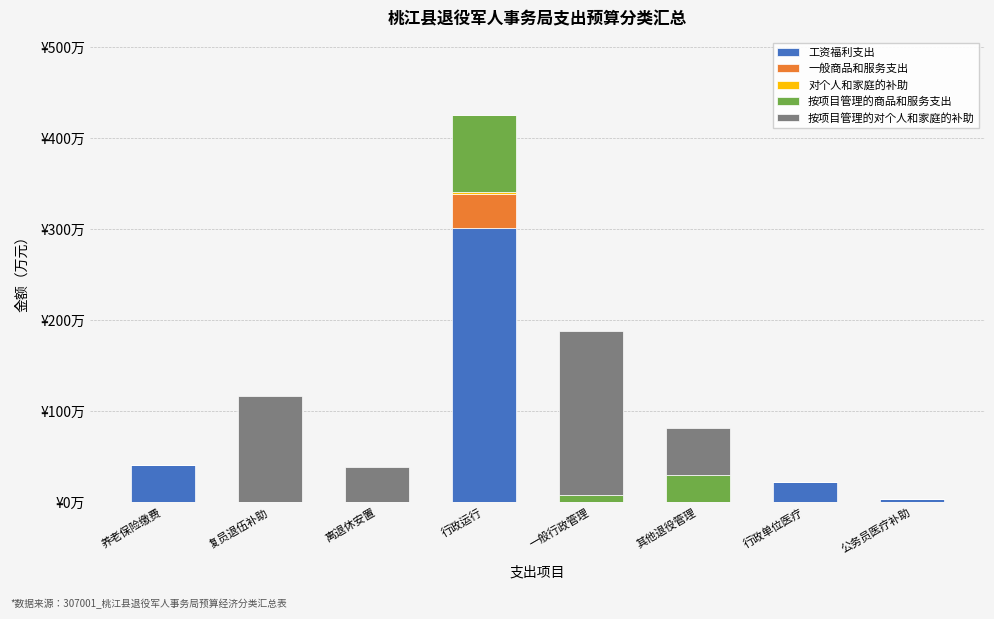

What is the average value of the 按项目管理的商品和服务支出 series?

15.2